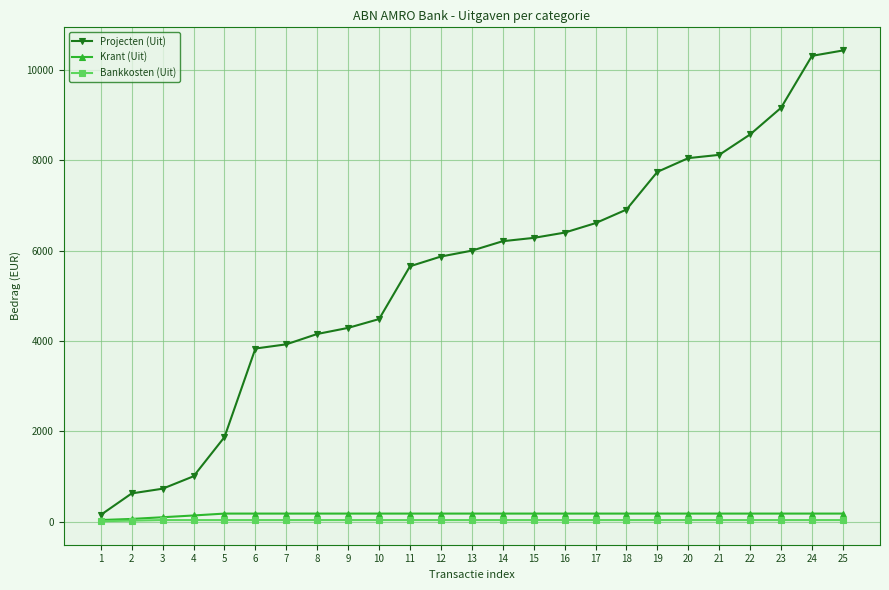

True or false: Projecten (Uit) has a value of 2924.8 at 9.

False